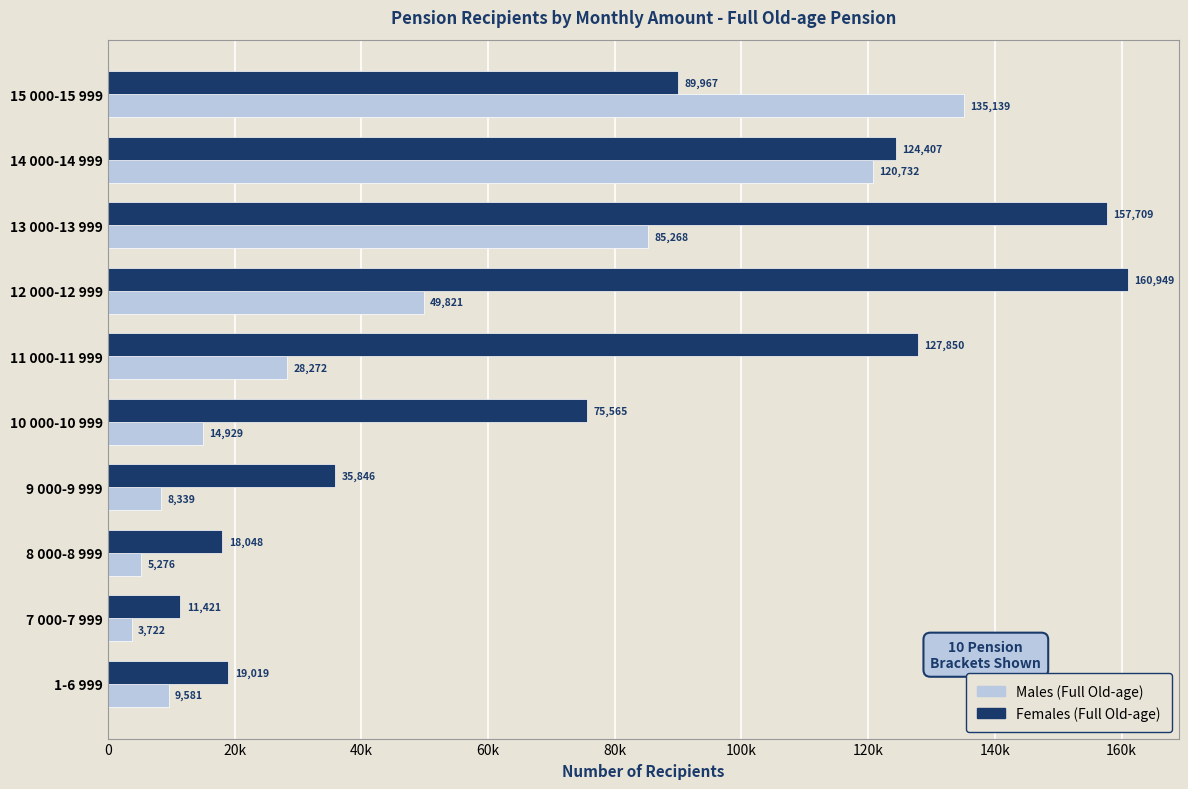

Which category has the highest value in the Females (Full Old-age) series?

12 000-12 999